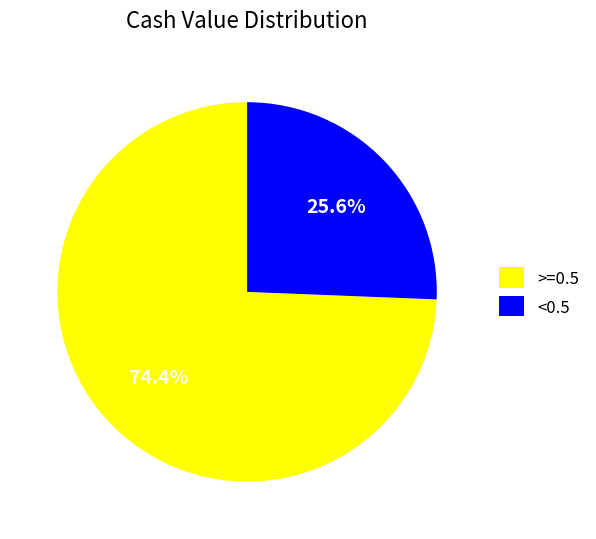

What is the smallest slice in the pie chart?

<0.5